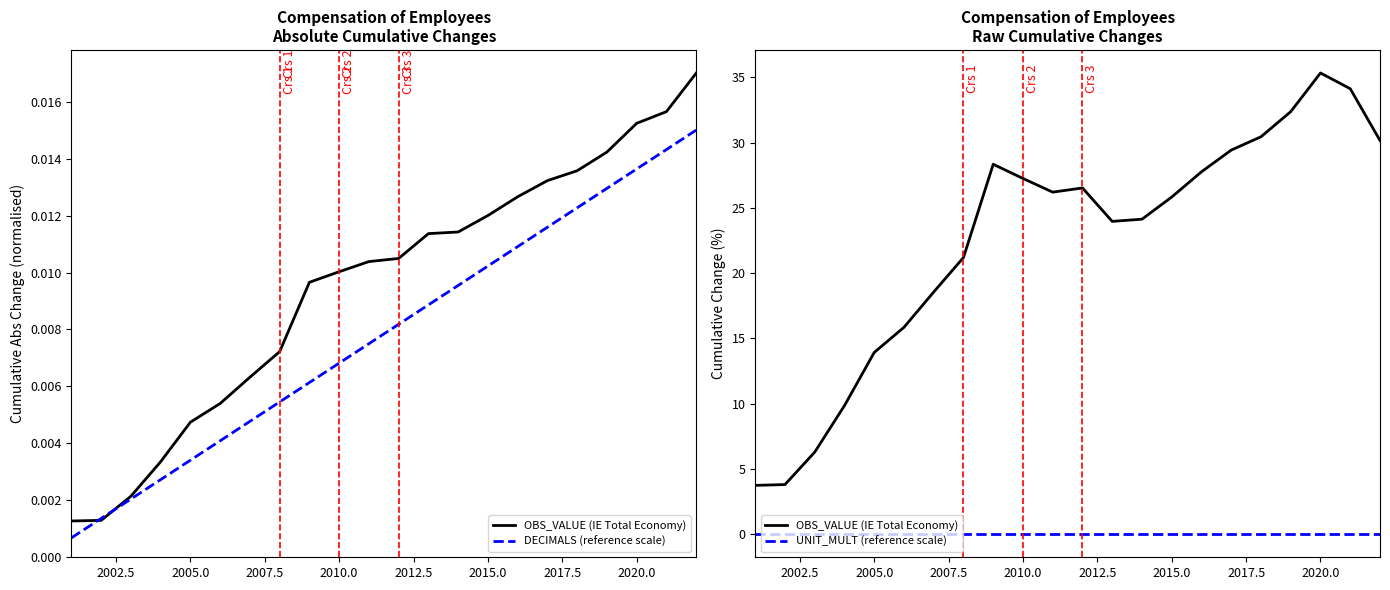

Rank the series at 2005.0 from lowest to highest value.

UNIT_MULT (reference scale), DECIMALS (reference scale), OBS_VALUE (IE Total Economy)